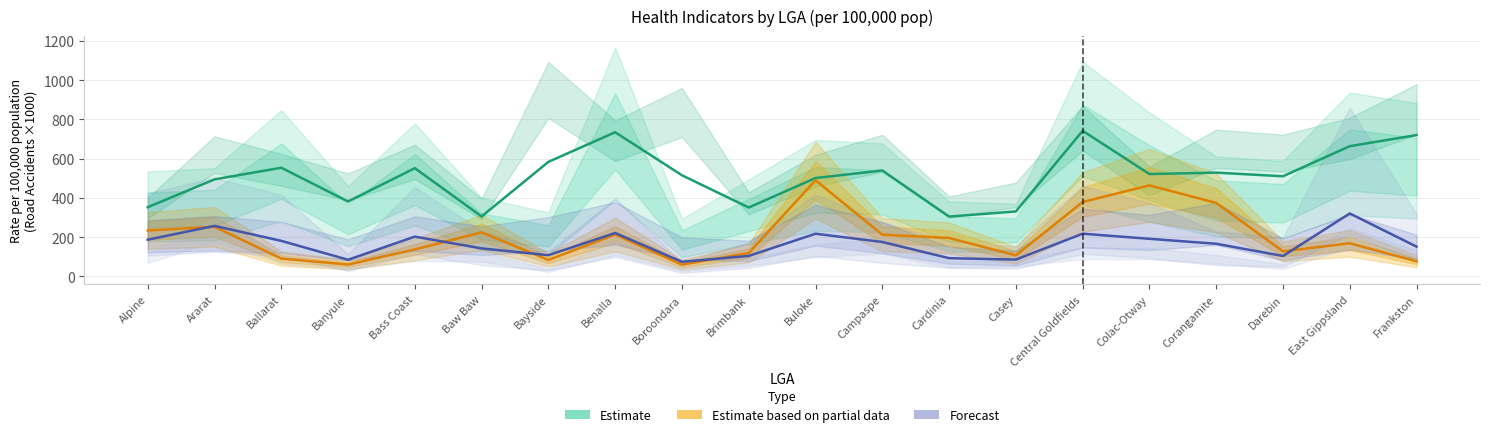

Does the chart display data point markers on the line(s)?

No